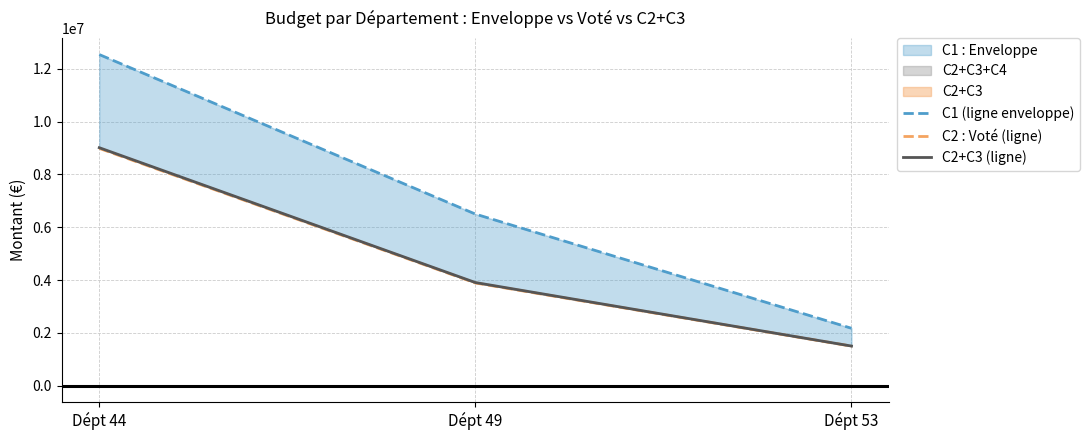

How many C2+C3 (ligne) values are between 1500000 and 9014000?

3